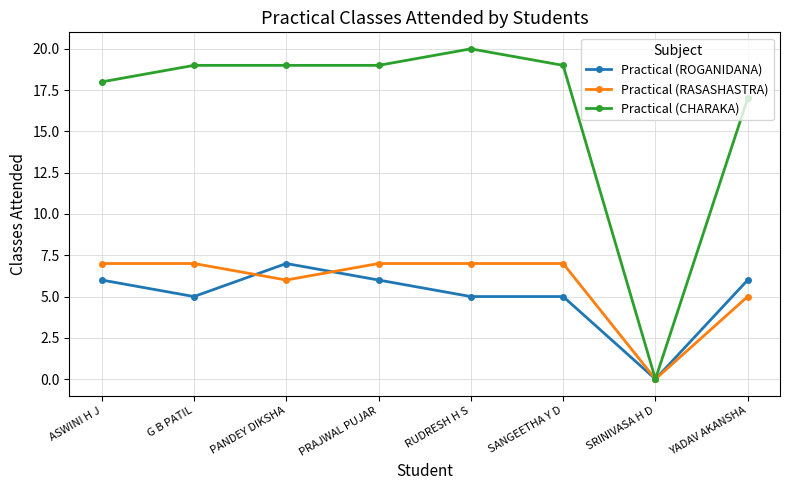

True or false: Practical (RASASHASTRA) has a value of 5 at YADAV AKANSHA.

True